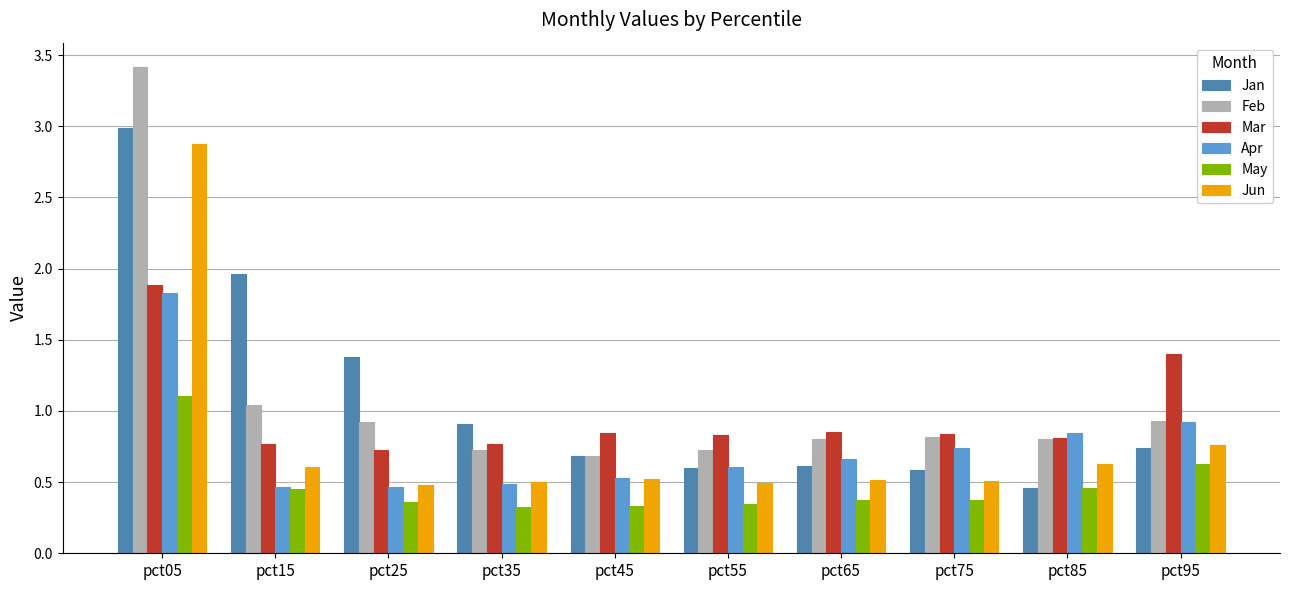

Which series has the widest spread of values?

Feb